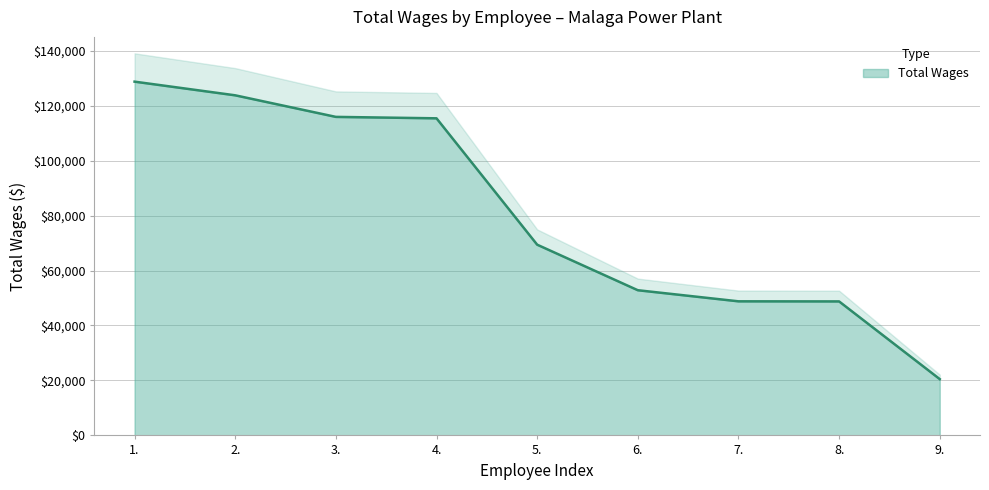

List the labels in order of value, smallest first.

9., 8., 7., 6., 5., 4., 3., 2., 1.